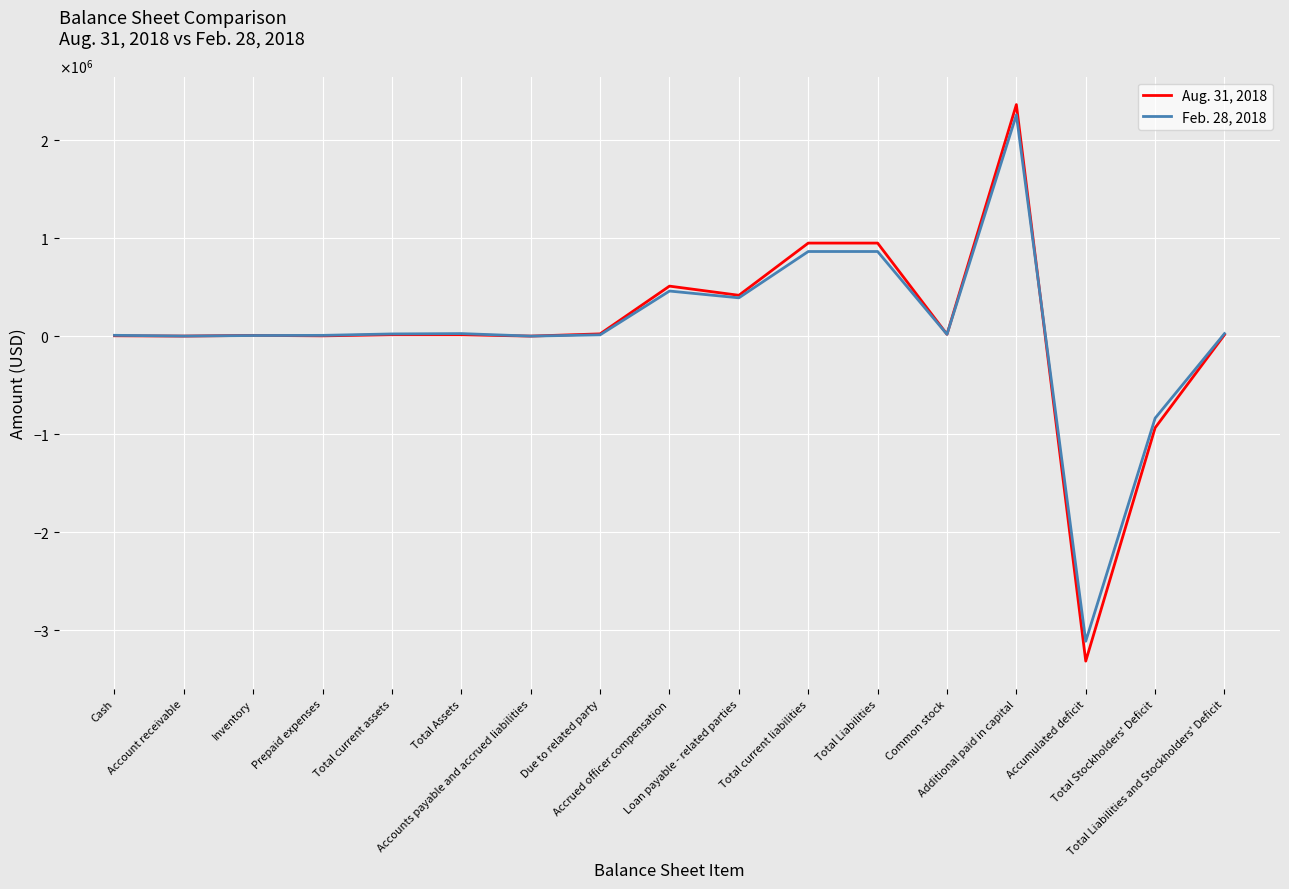

What are all the series names shown in the legend?

Aug. 31, 2018, Feb. 28, 2018